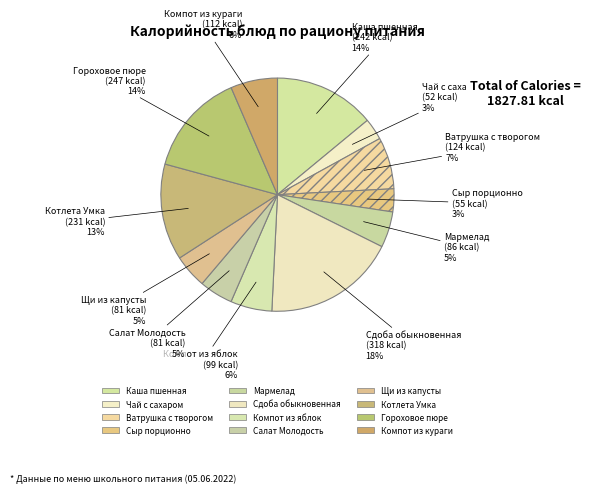

To the nearest percent, what percentage of the pie is Сыр порционно?

3%